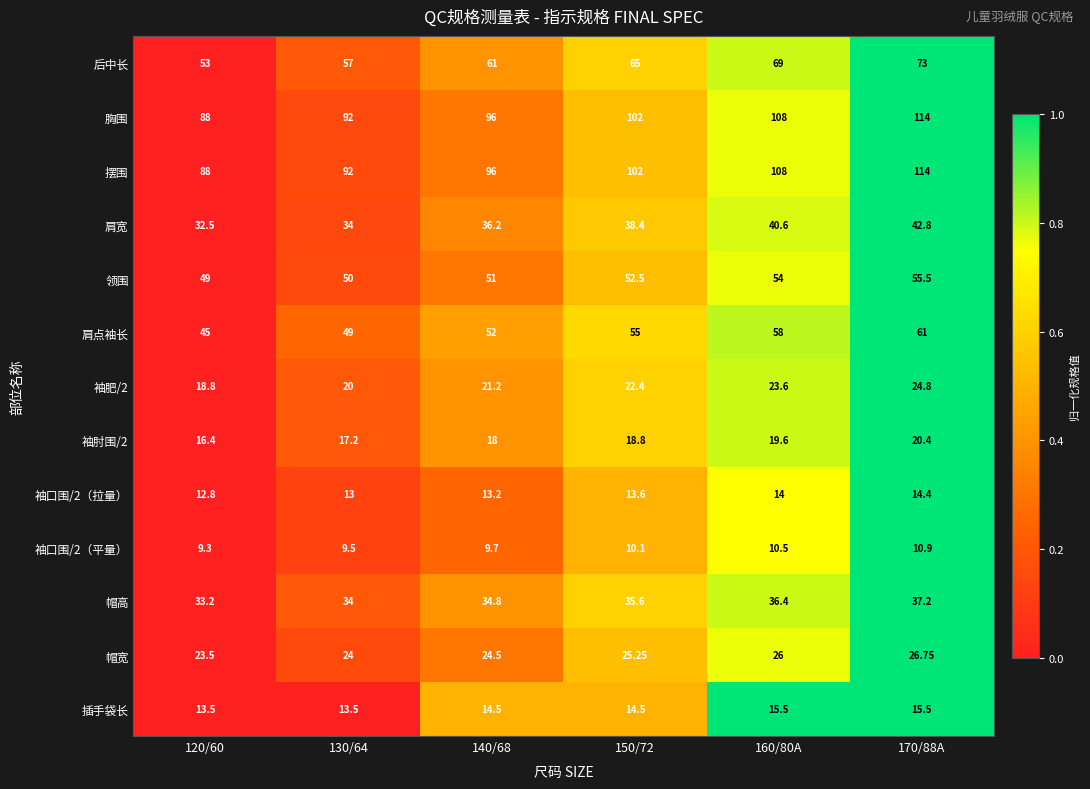

Is the value of 后中长 at 160/80A greater than the value of 领围 at 140/68?

Yes